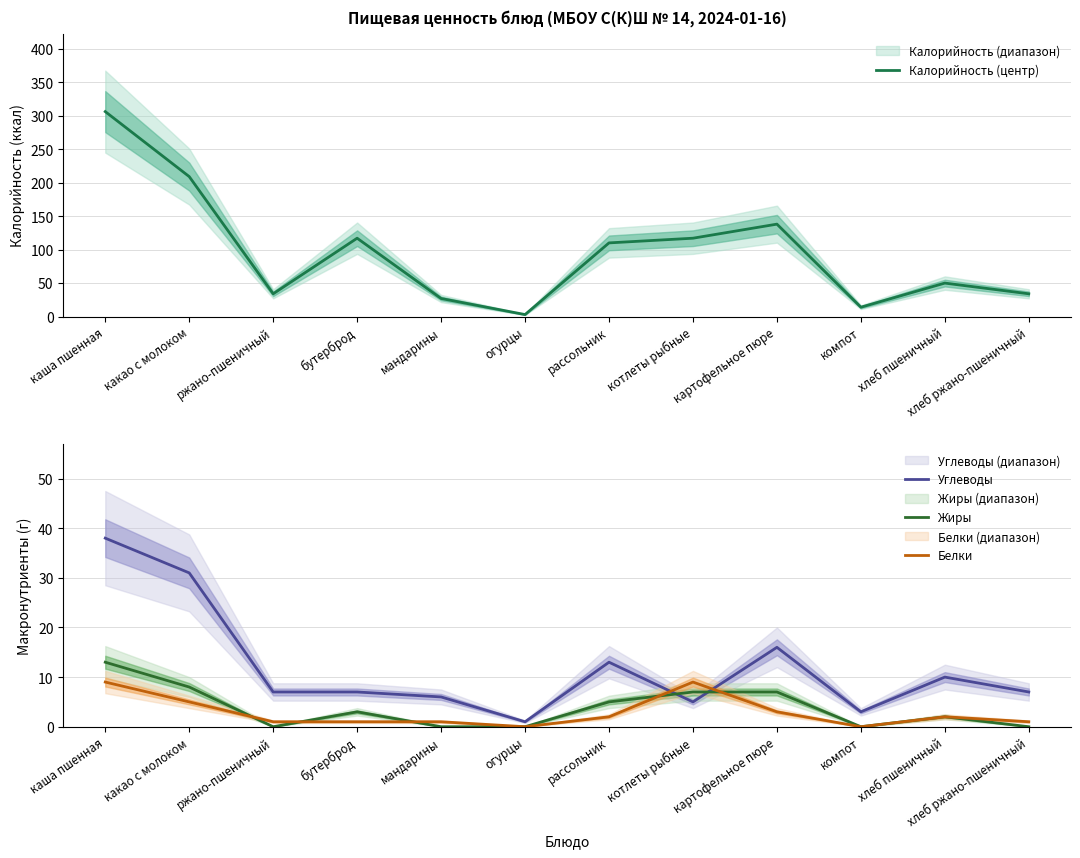

What position from the right is компот?

3